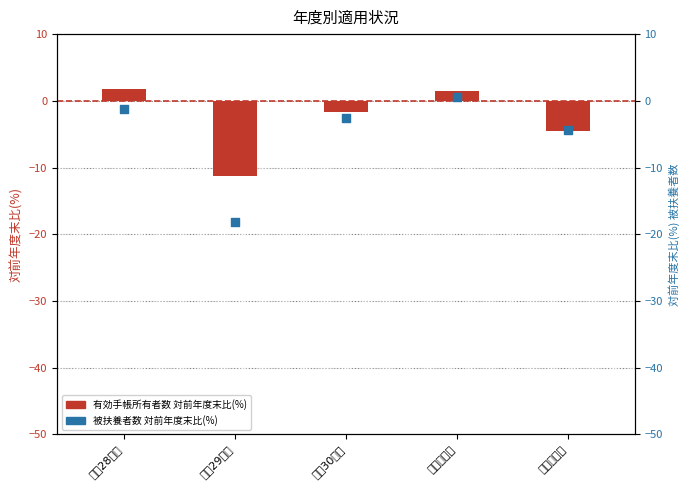

What is the total value across all series at 令和２年度?

-9.0